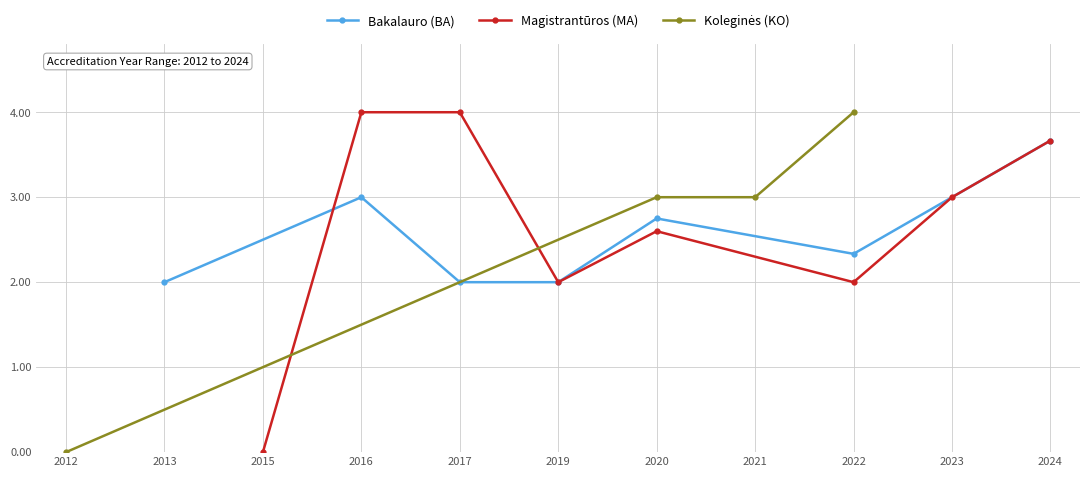

What is the value of the Bakalauro (BA) point at the 3rd from the left?

2.0